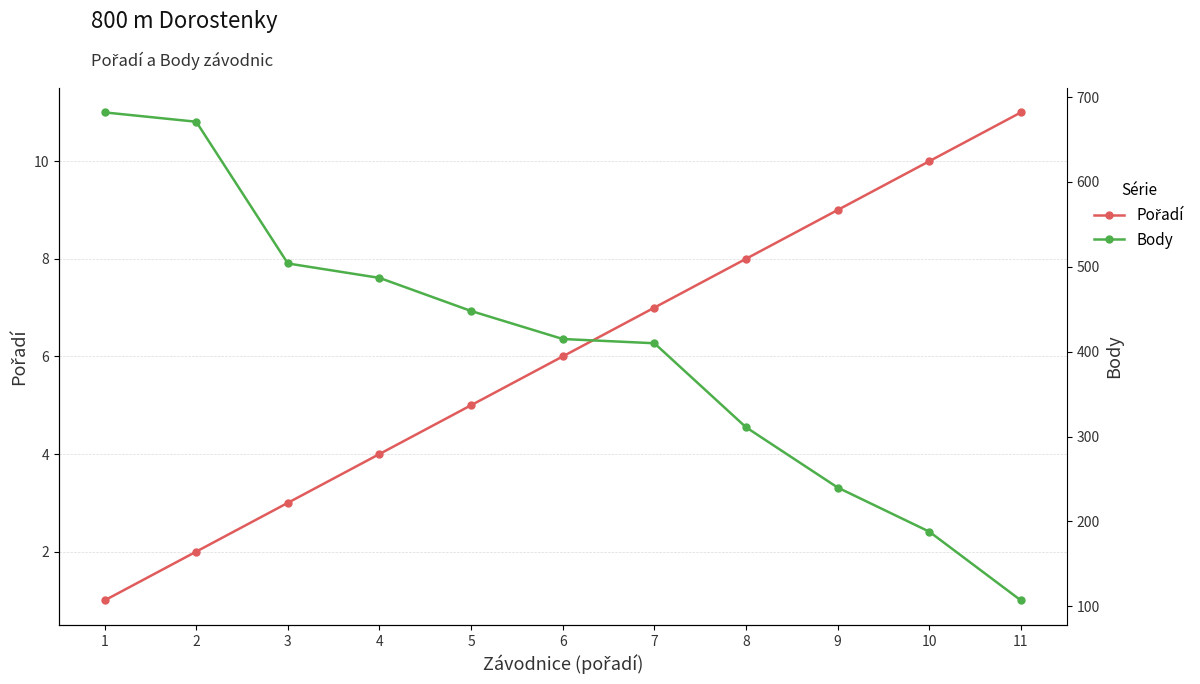

At which label does Pořadí first exceed 6?

7